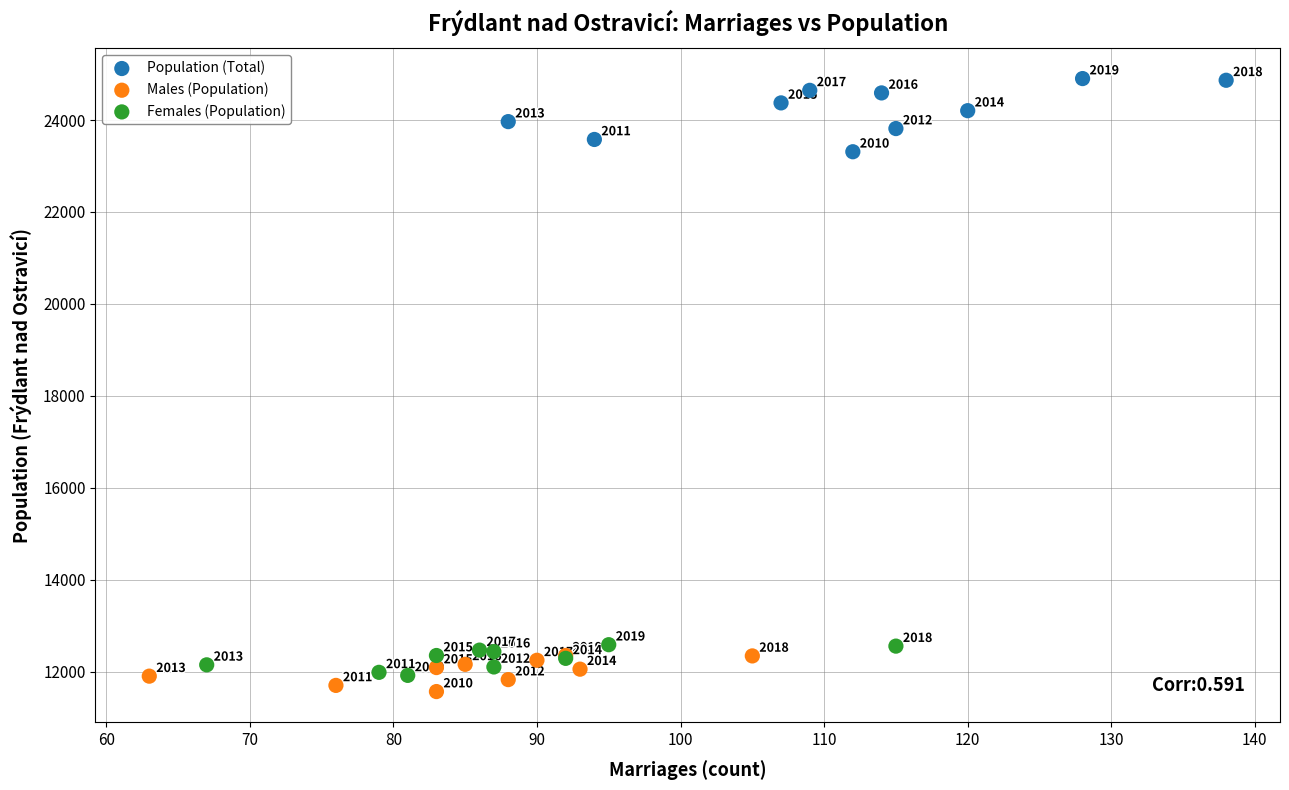

Which series reaches the minimum Y coordinate?

Males (Population)